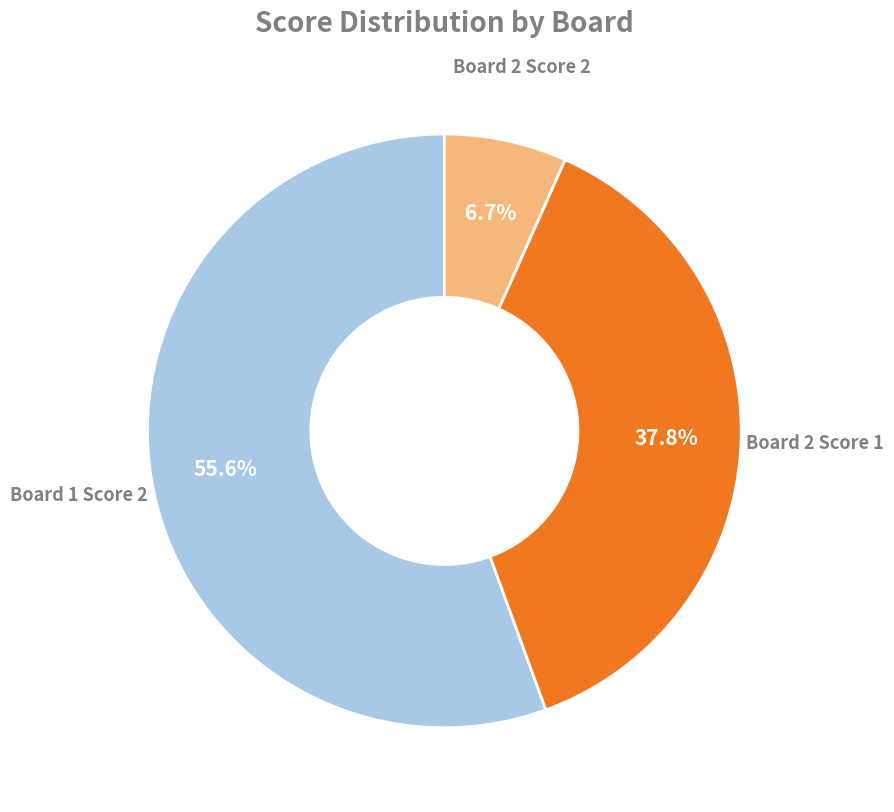

Combined, do Board 2 Score 2 and Board 2 Score 1 account for over 50%?

No